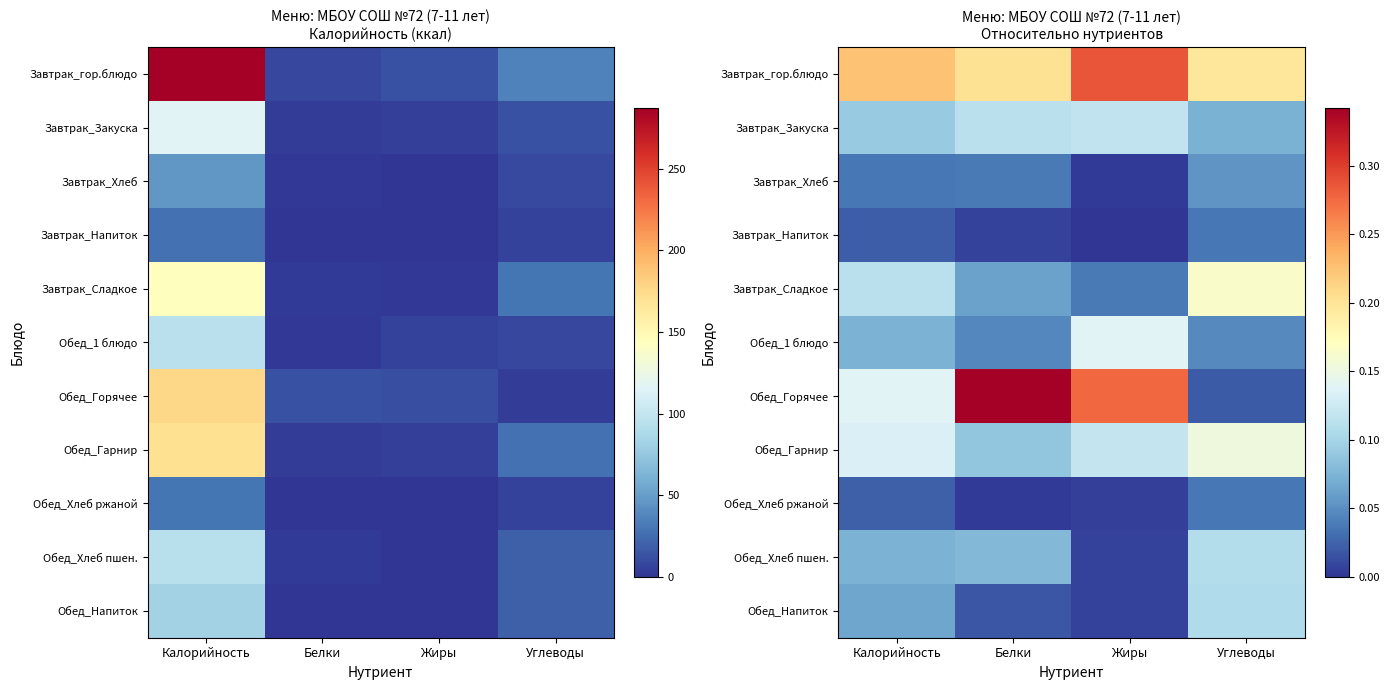

What is the total value across all series at Углеводы?

1.0